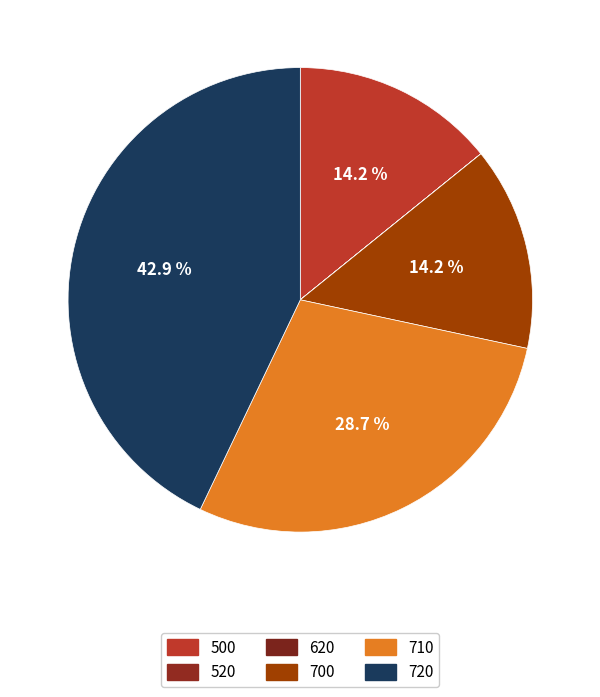

To the nearest percent, what is the average slice percentage?

17%